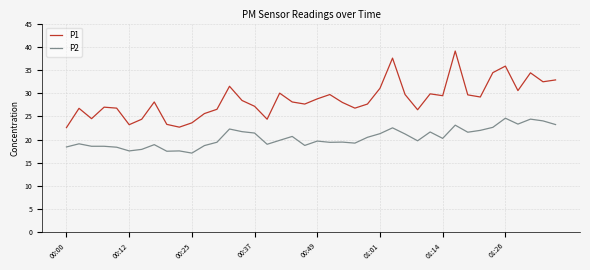

Which series has the largest range (max minus min)?

P1